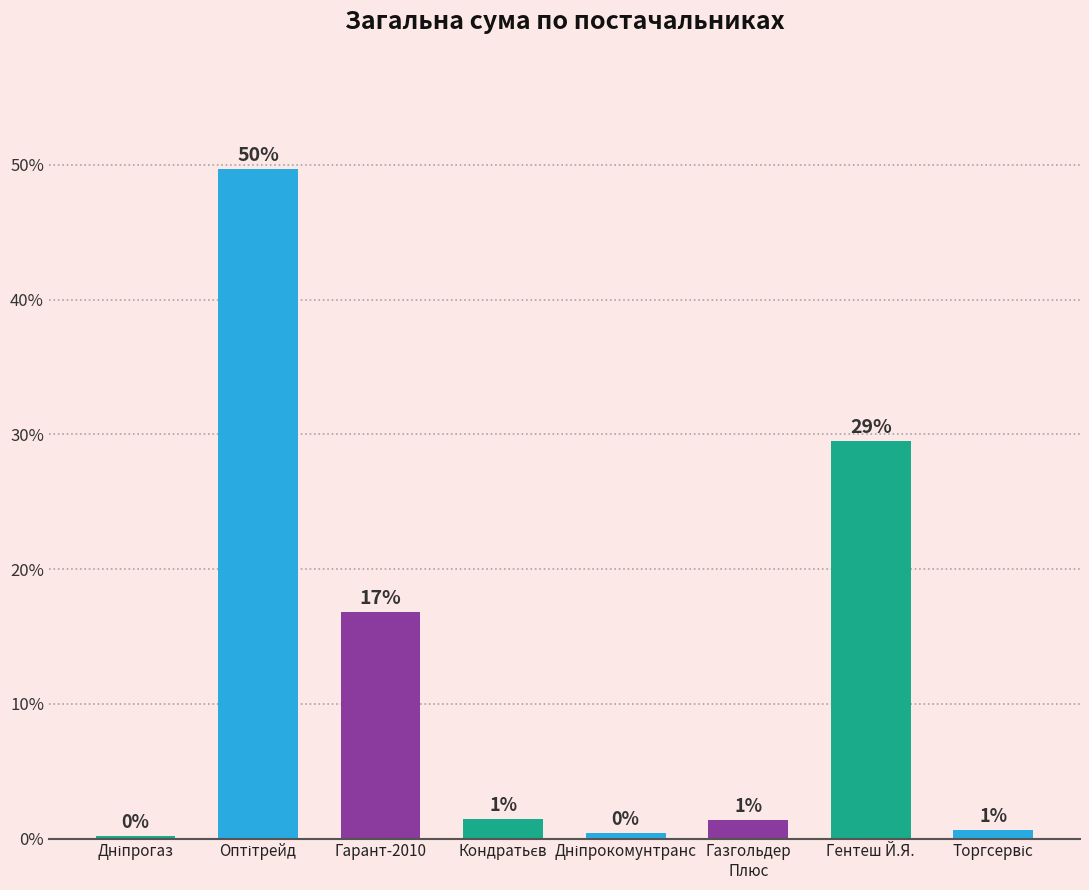

Between Дніпрогаз and Гентеш Й.Я., which is larger?

Гентеш Й.Я.